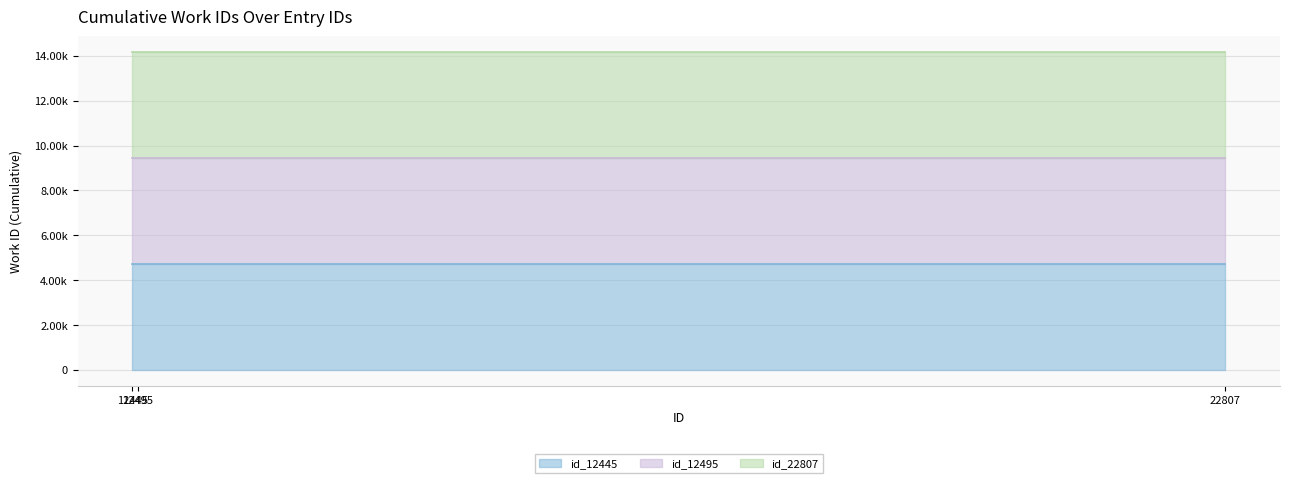

Which series has the largest total across all categories?

id_22807